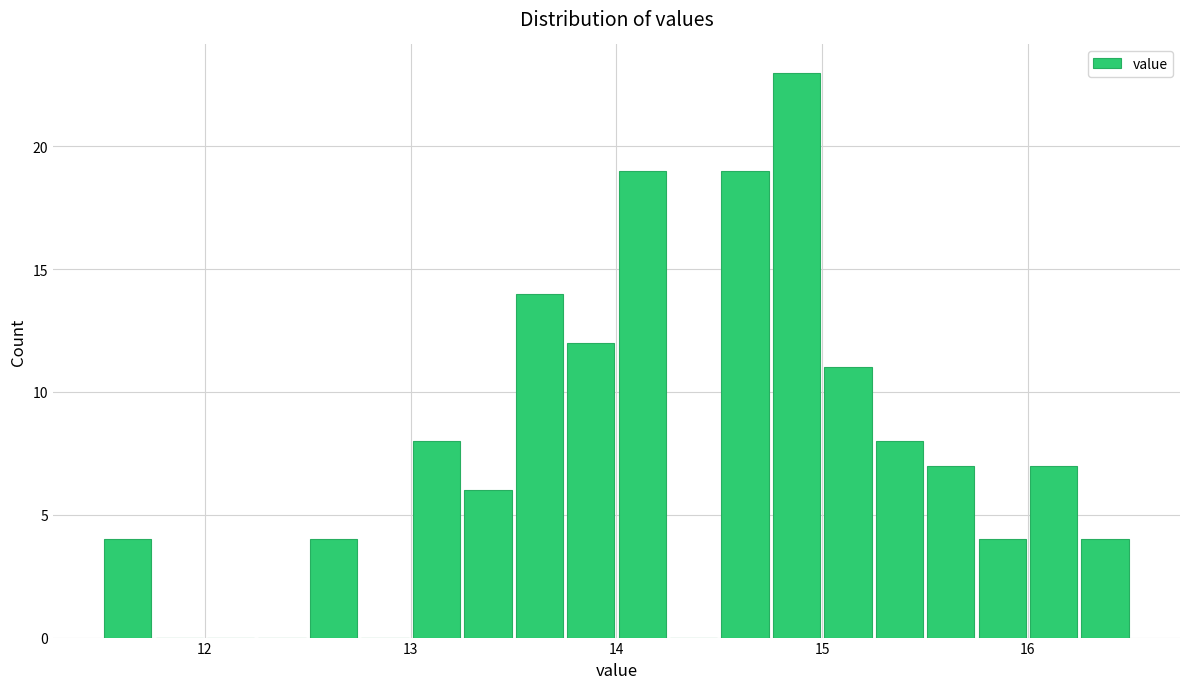

Around what value on the x-axis is the tallest bar? Give the approximate position of its centre, as read against the axis.

14.9